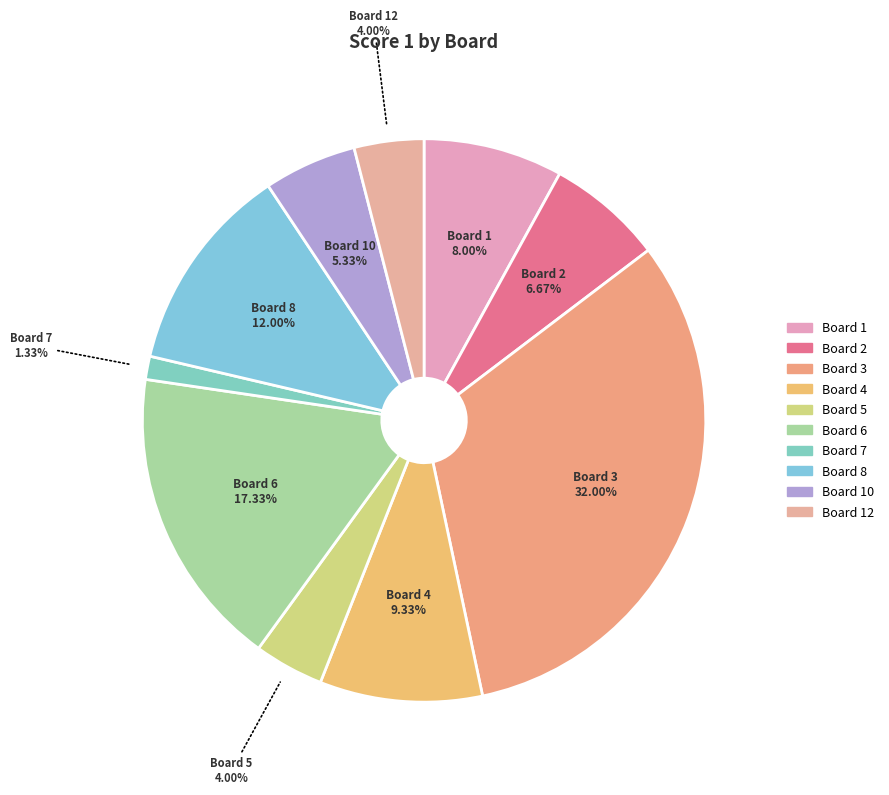

How many slices are in this pie chart?

10